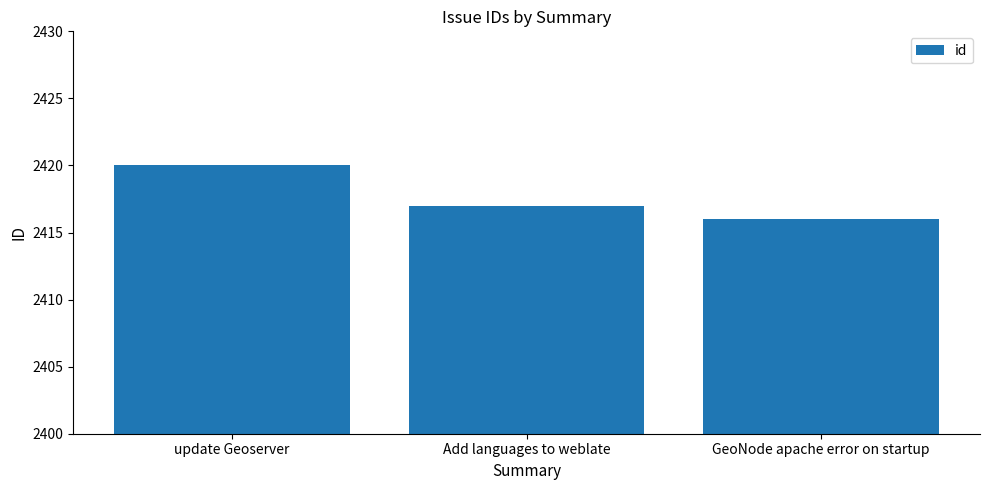

Reading right to left, what are all the values shown in this chart?

GeoNode apache error on startup=2416	Add languages to weblate=2417	update Geoserver=2420